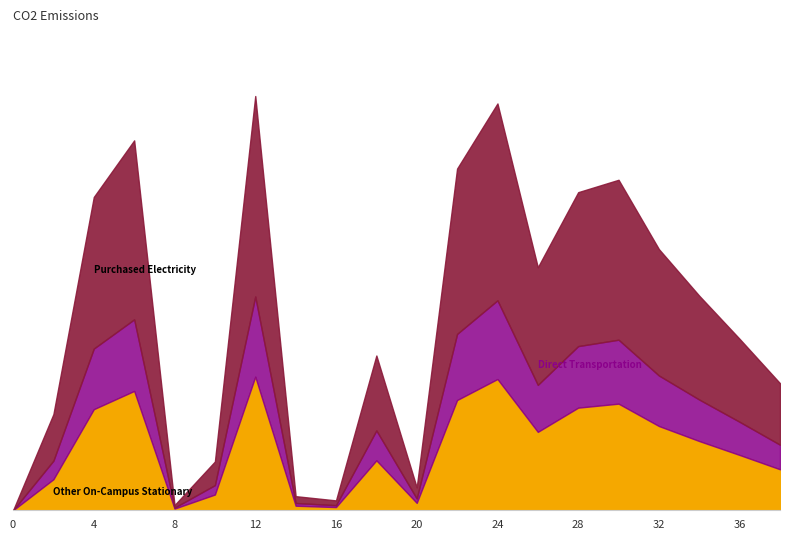

Does the chart have visible grid lines?

No